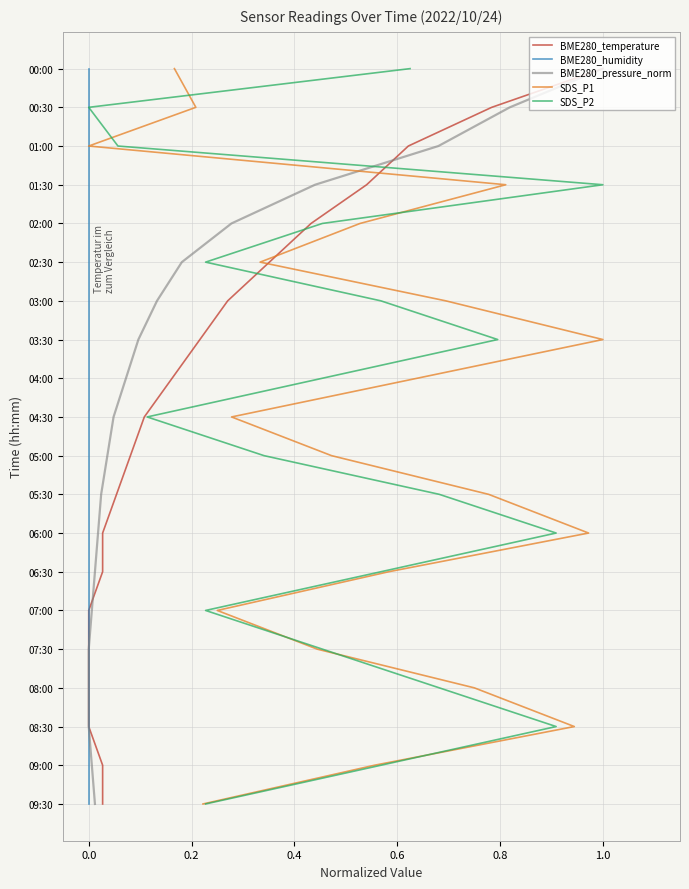

Count the number of data series in this chart.

5